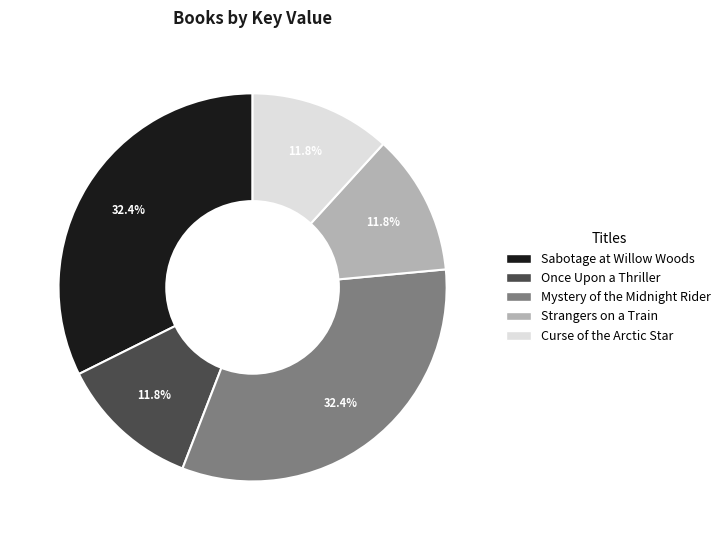

To the nearest percent, what is the combined percentage of Strangers on a Train and Once Upon a Thriller?

24%